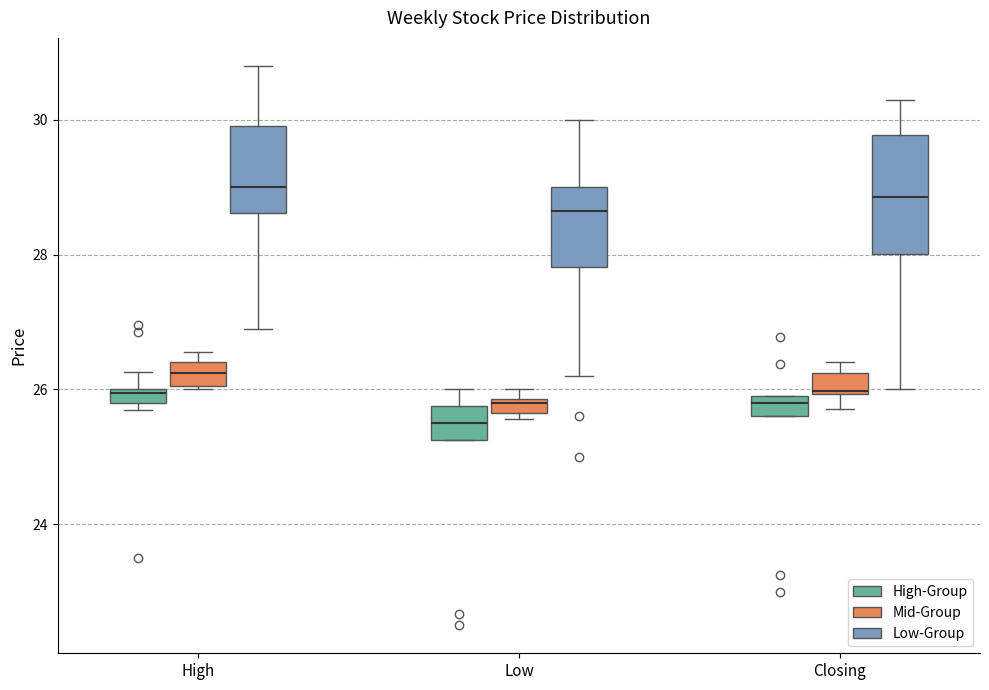

Which box's median line is the lowest?

Low (High-Group)